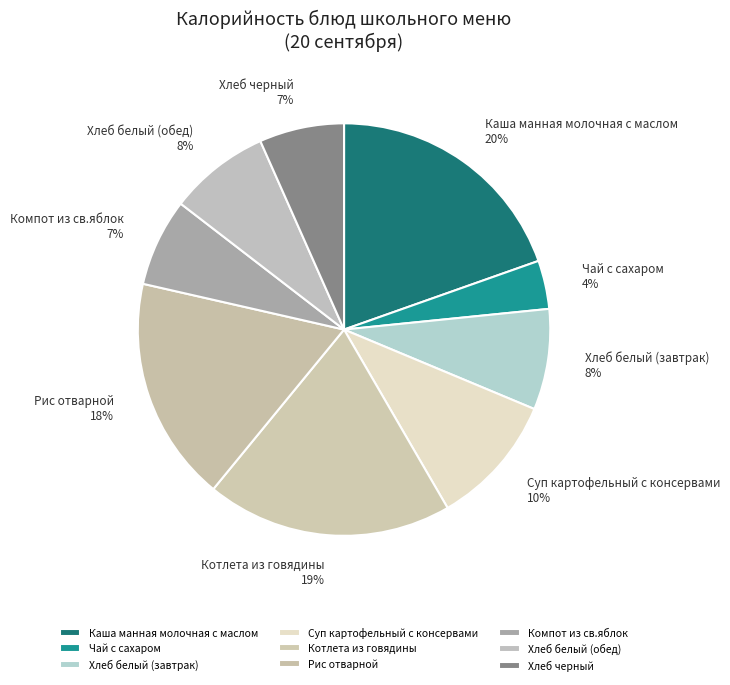

How many segments does this pie chart have?

9